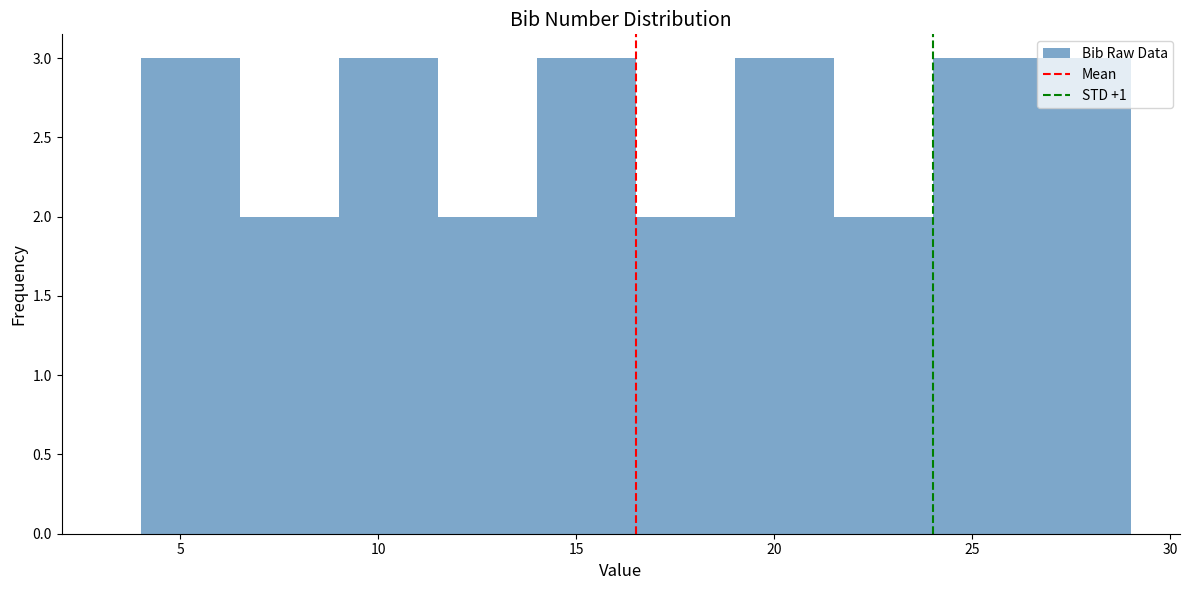

What is the height of the bar covering 21.5 to 24.0 on the x-axis? The values are not printed on the chart, so give them approximately, as read against the axis.

2